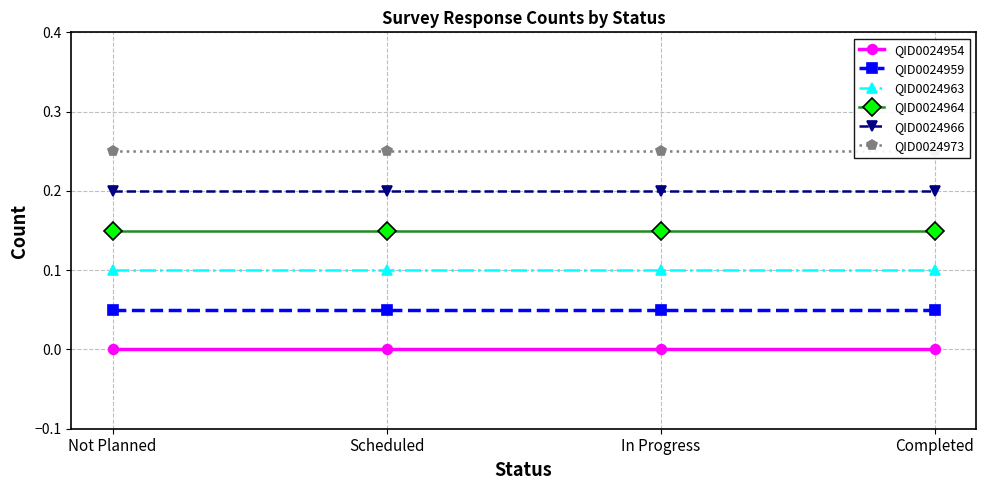

Rank the categories by QID0024966 value from lowest to highest.

Not Planned, Scheduled, In Progress, Completed